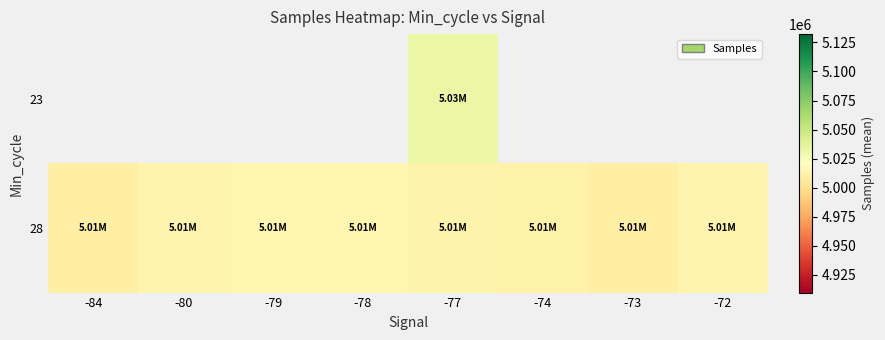

Which series has the largest total across all categories?

28